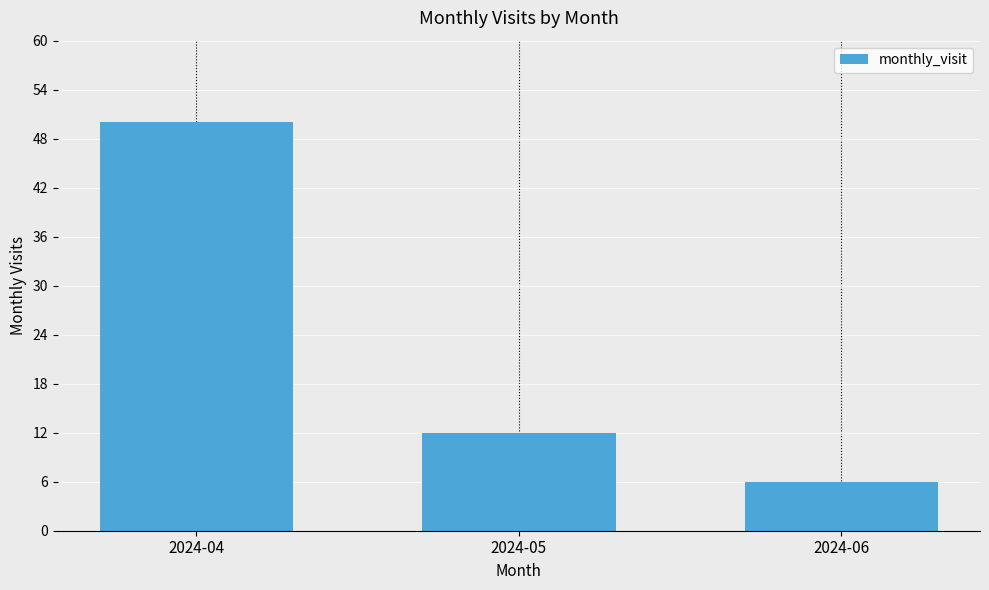

Count the number of categories in the chart.

3